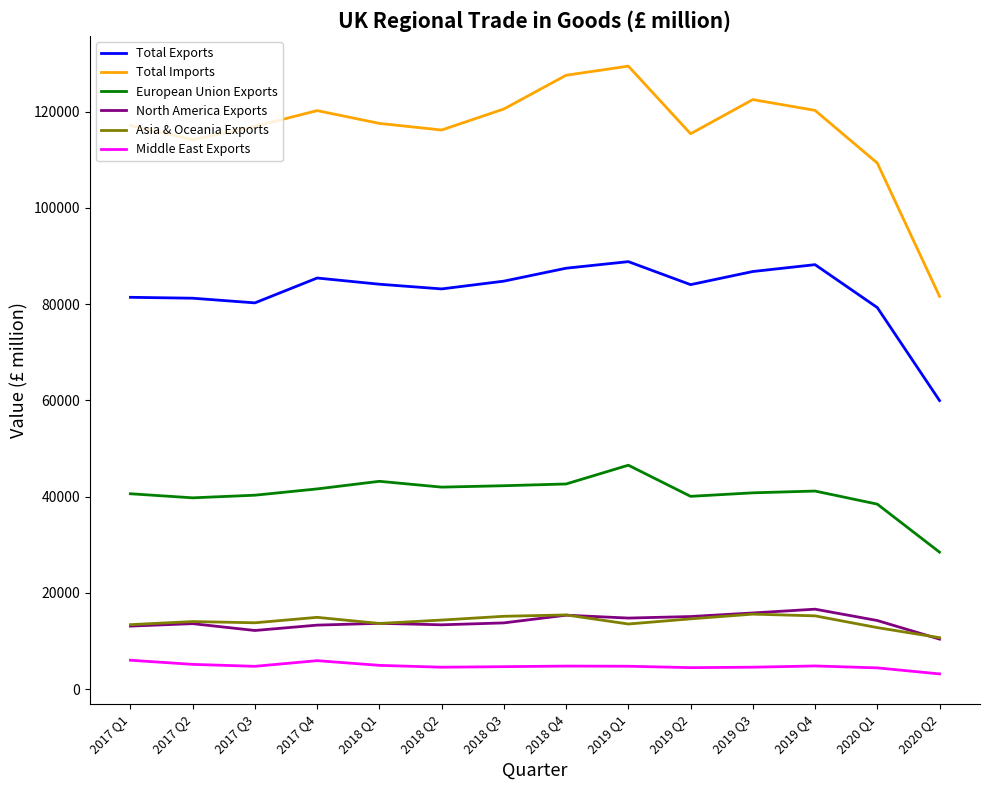

Which series changed the most between 2018 Q2 and 2019 Q1?

Total Imports